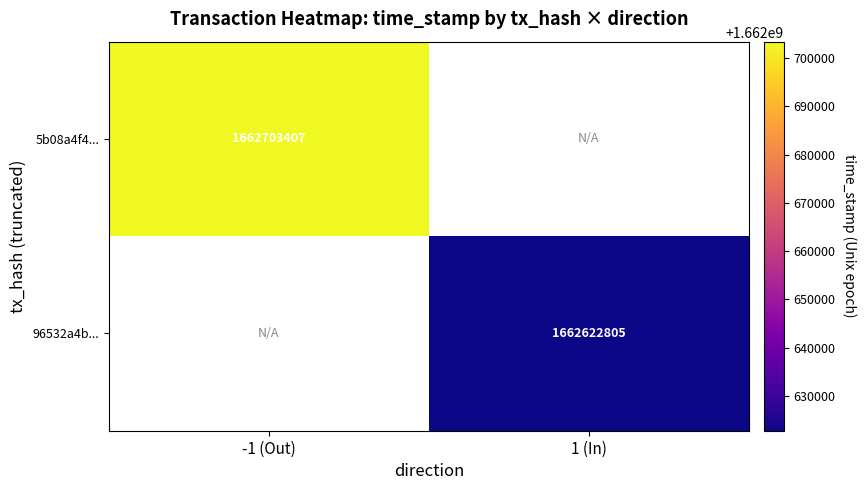

Is the value of 5b08a4f4... at -1 (Out) greater than the value of 96532a4b... at 1 (In)?

Yes